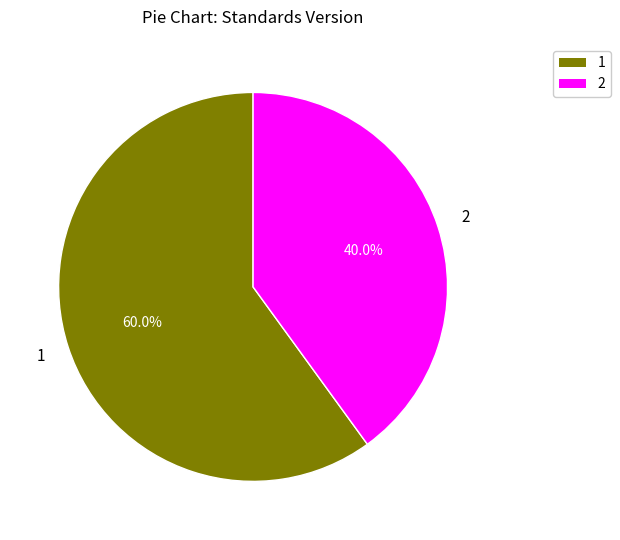

How many segments does this pie chart have?

2